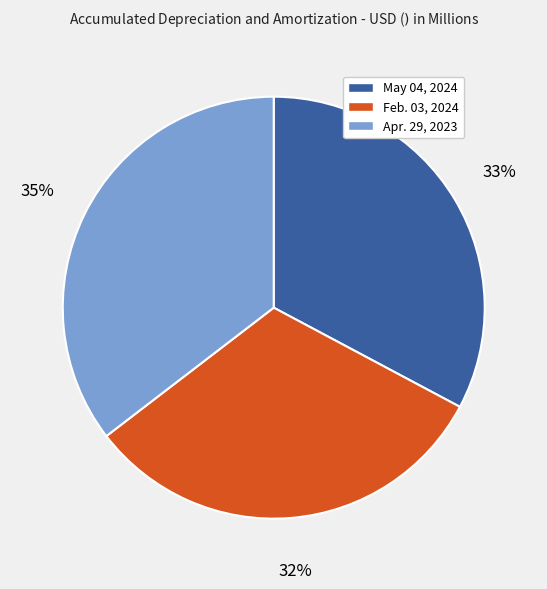

Which slice is the largest?

Apr. 29, 2023